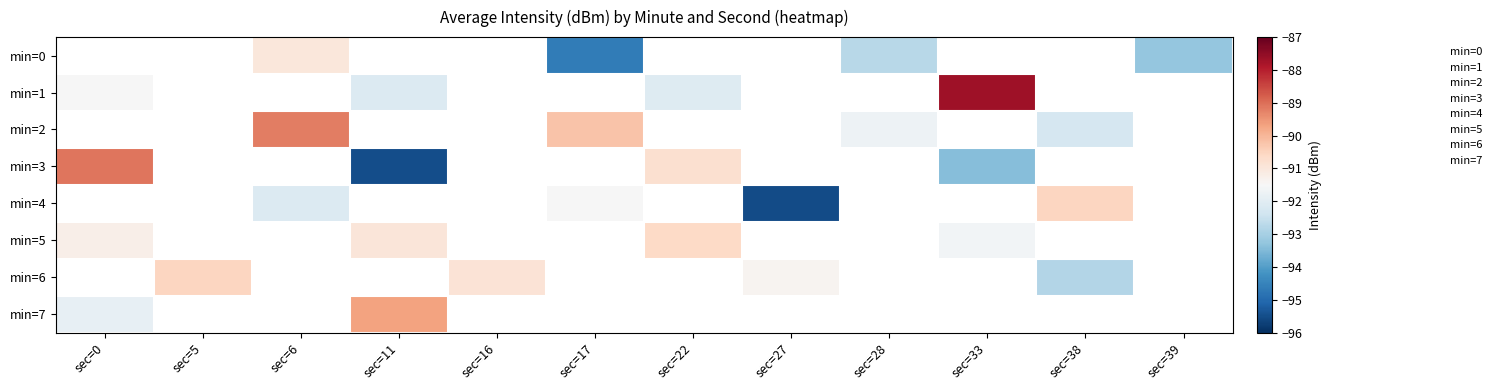

Which has a higher value, sec=5 or sec=39?

sec=5